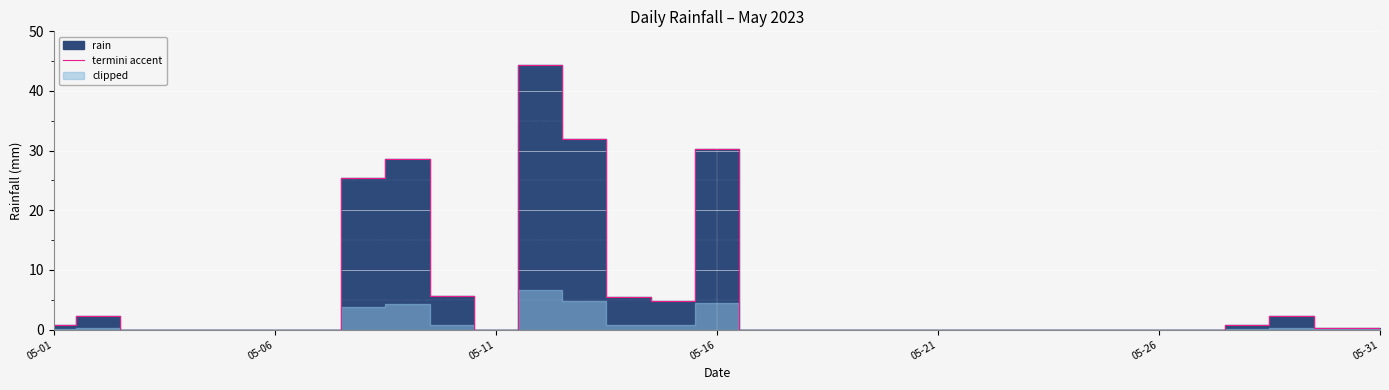

Is it true that the value at 05-01 is 0.8?

True